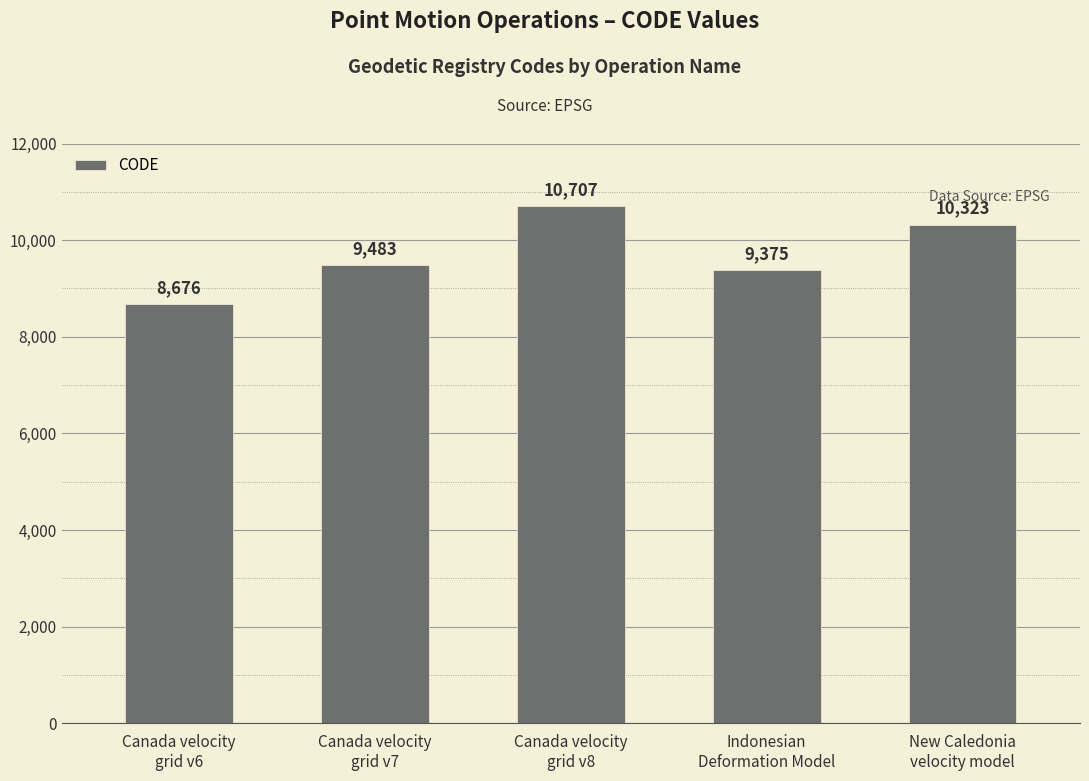

Reading left to right, extract all data points from this chart.

8676	9483	10707	9375	10323